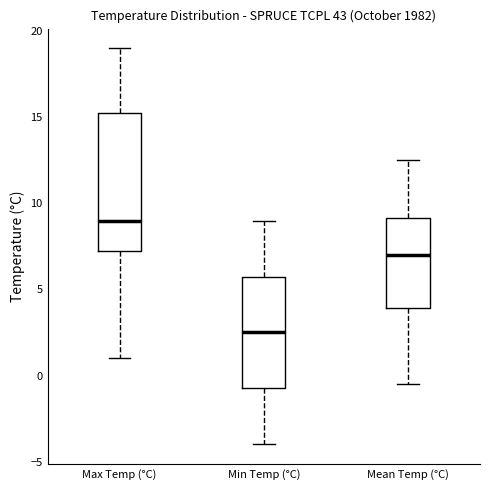

Which box is the tallest, from its lower edge to its upper edge?

Max Temp (°C)